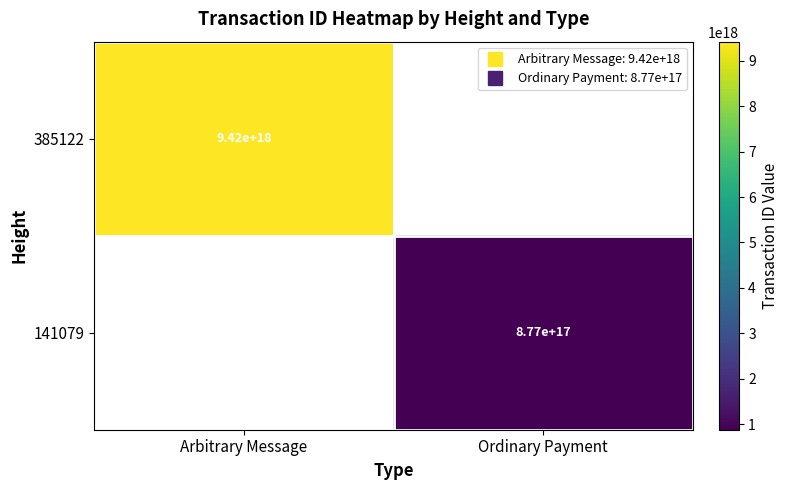

What is the highest value of the 385122 series?

9421601835961978880